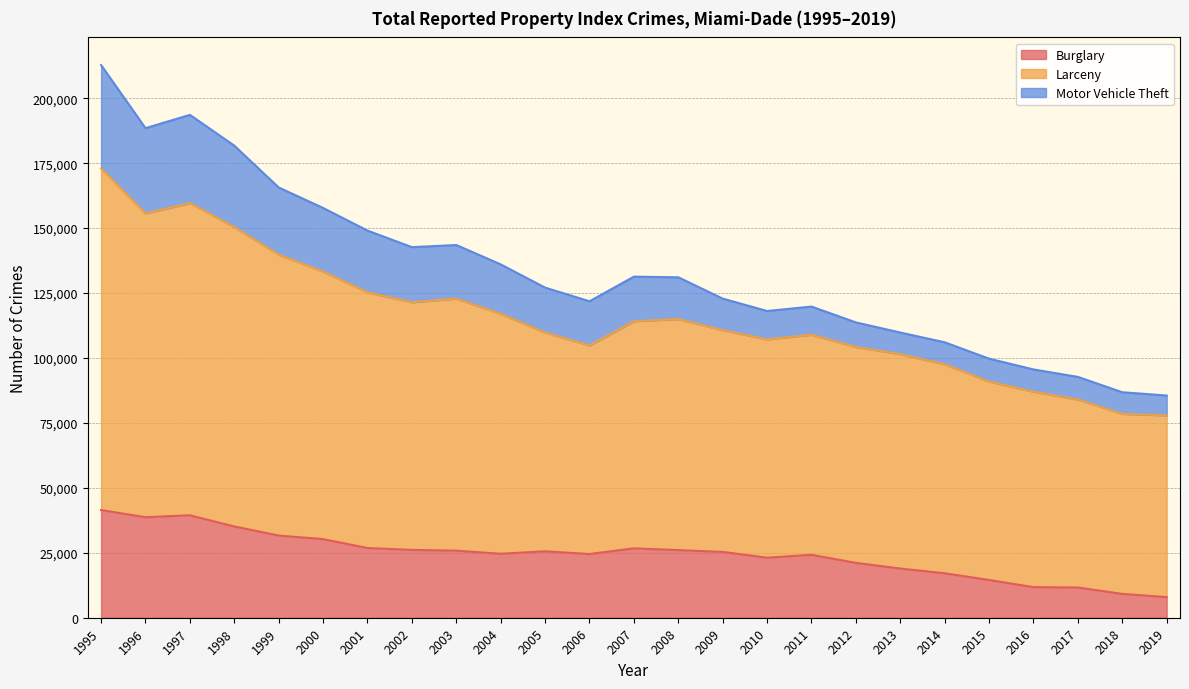

True or false: Larceny and Burglary intersect in this chart.

False